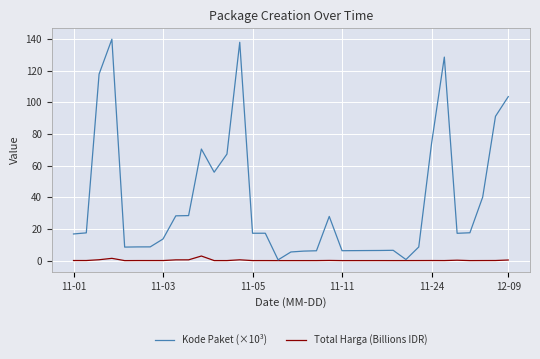

How many distinct data groups are displayed?

2